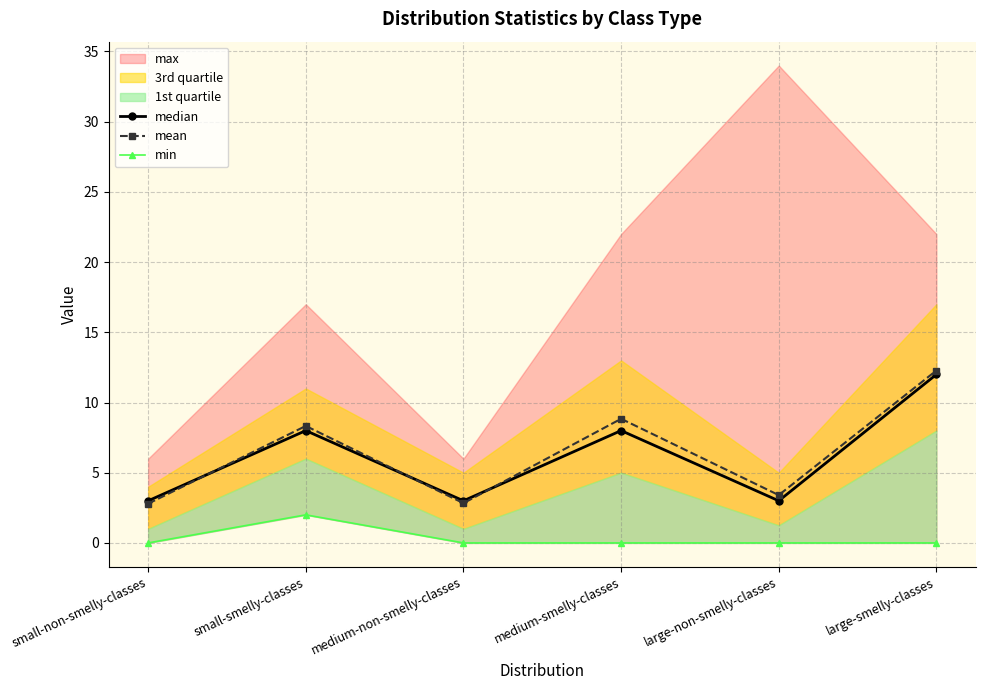

Which category has the highest value in the median series?

large-smelly-classes